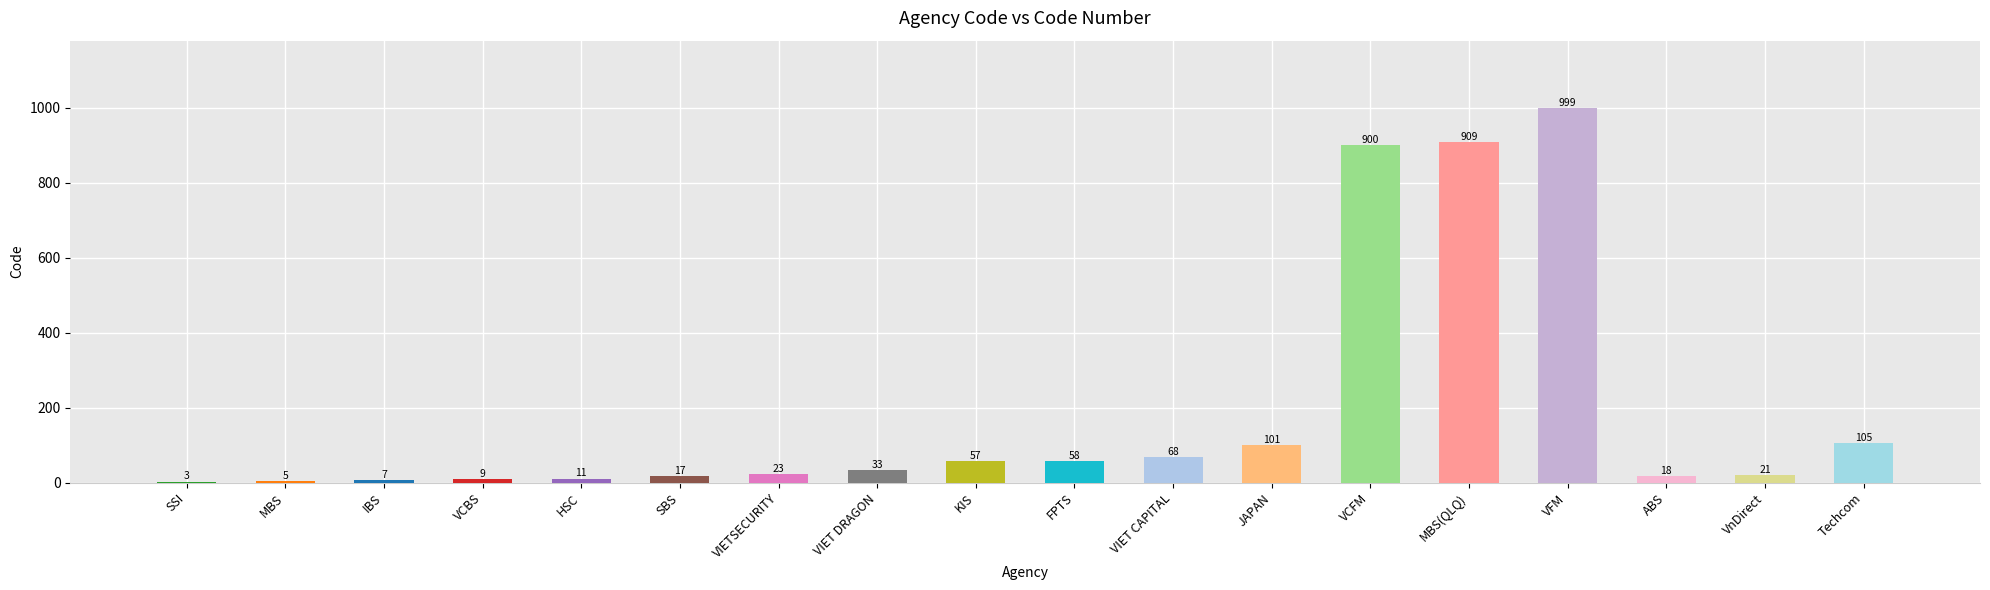

True or false: the data shows 105 at Techcom.

True